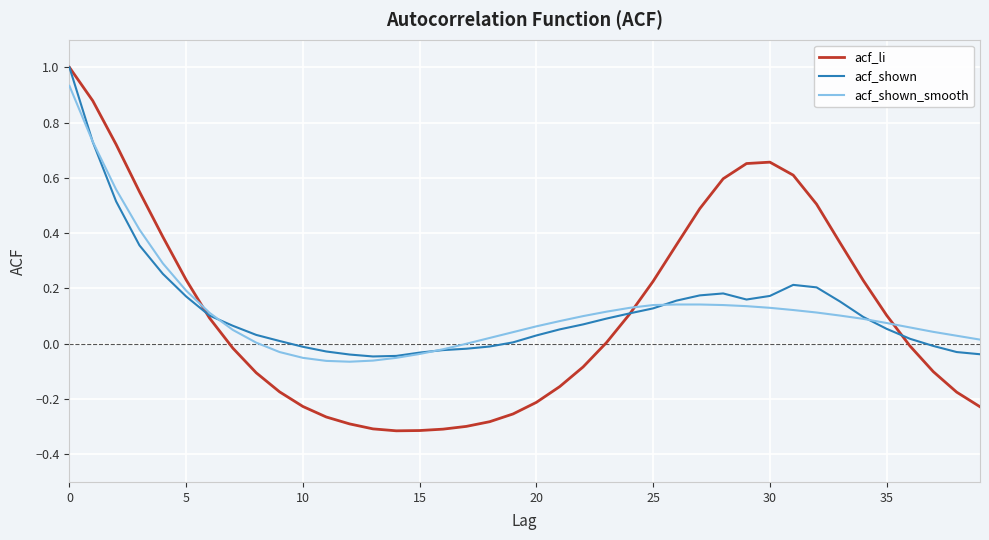

Which series has the largest range (max minus min)?

acf_li